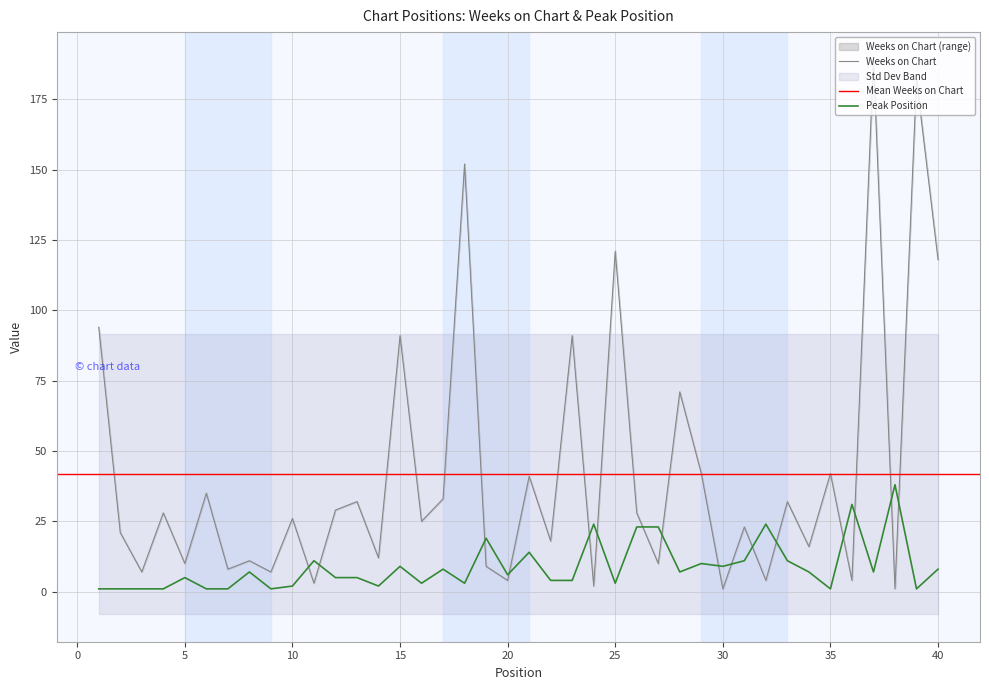

In Peak Position, how many points are higher than both neighbors (excluding endpoints)?

12